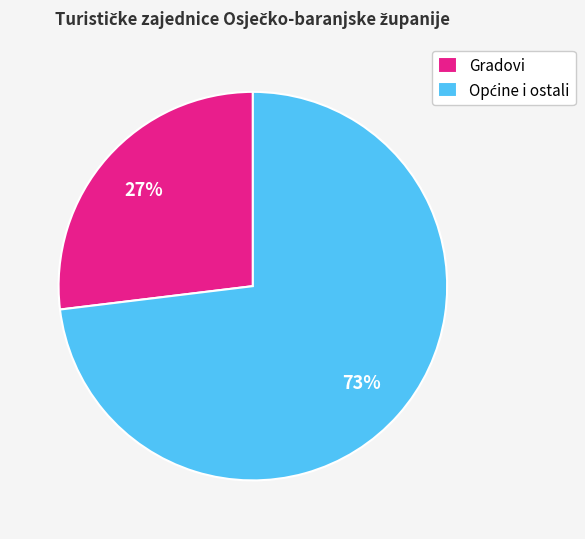

To the nearest percent, what percentage of the pie is Gradovi?

27%